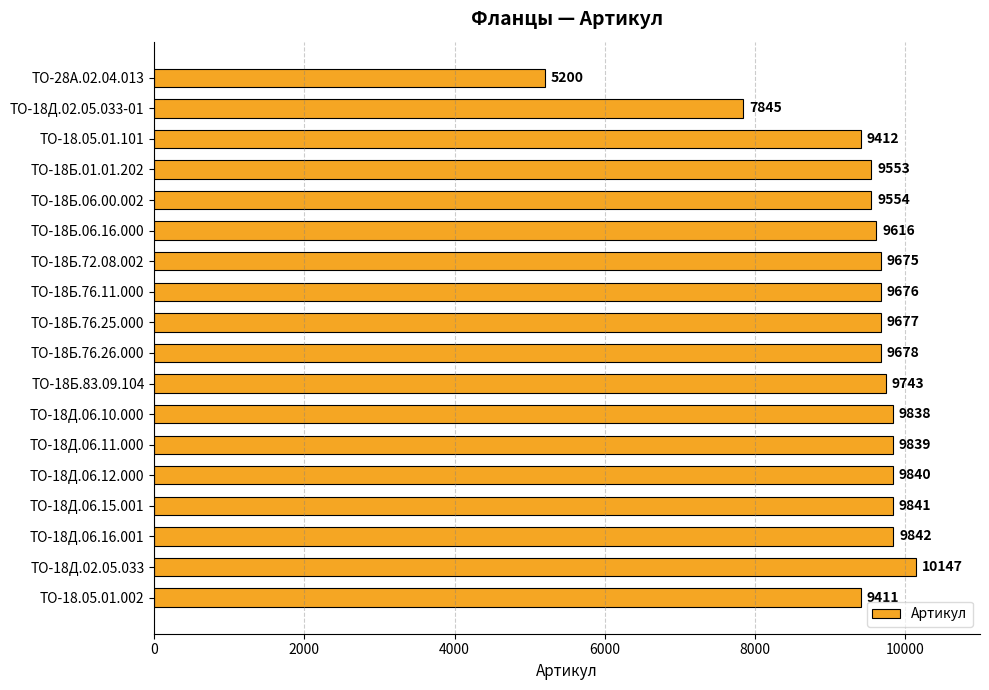

Reading top to bottom, transcribe all the data shown in this chart.

ТО-28А.02.04.013=5200	ТО-18Д.02.05.033-01=7845	ТО-18.05.01.101=9412	ТО-18Б.01.01.202=9553	ТО-18Б.06.00.002=9554	ТО-18Б.06.16.000=9616	ТО-18Б.72.08.002=9675	ТО-18Б.76.11.000=9676	ТО-18Б.76.25.000=9677	ТО-18Б.76.26.000=9678	ТО-18Б.83.09.104=9743	ТО-18Д.06.10.000=9838	ТО-18Д.06.11.000=9839	ТО-18Д.06.12.000=9840	ТО-18Д.06.15.001=9841	ТО-18Д.06.16.001=9842	ТО-18Д.02.05.033=10147	ТО-18.05.01.002=9411